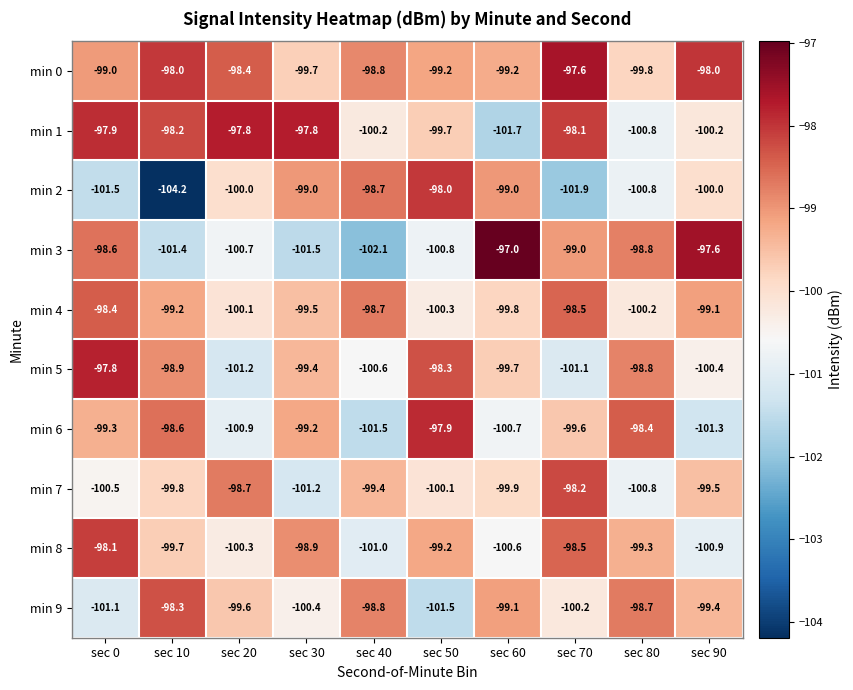

Is it true that min 0 equals -132.2 at sec 80?

False